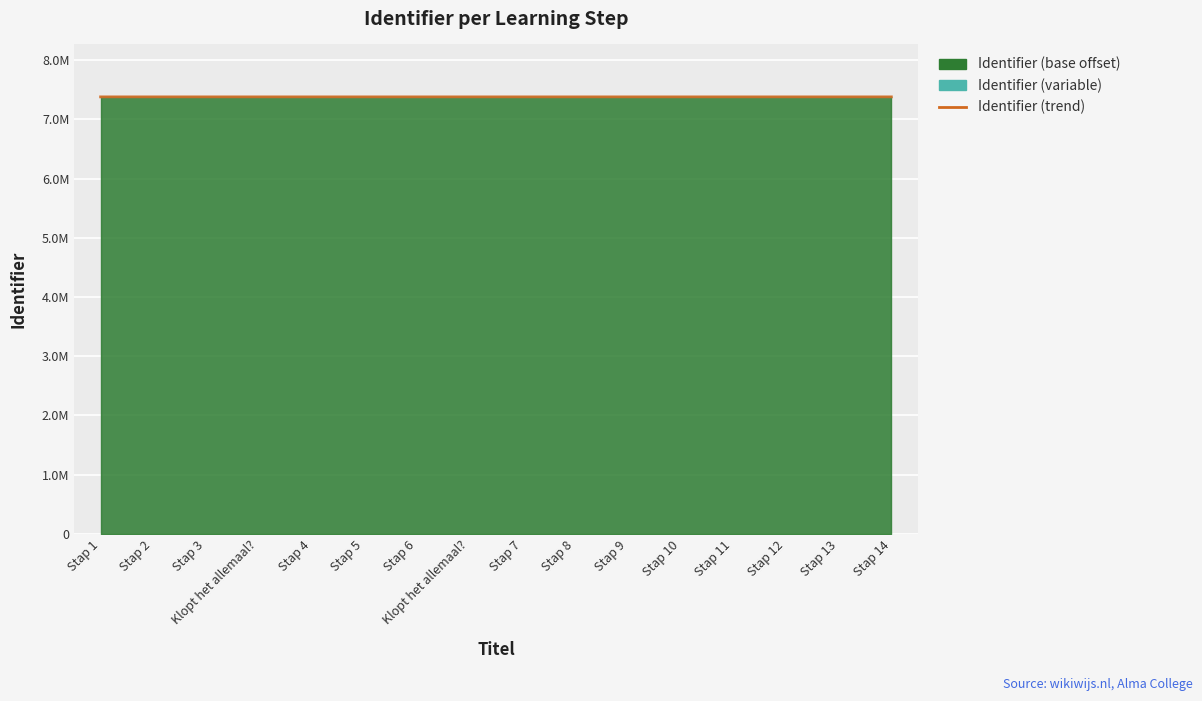

At which label is the value closest to 7379628?

Klopt het allemaal?